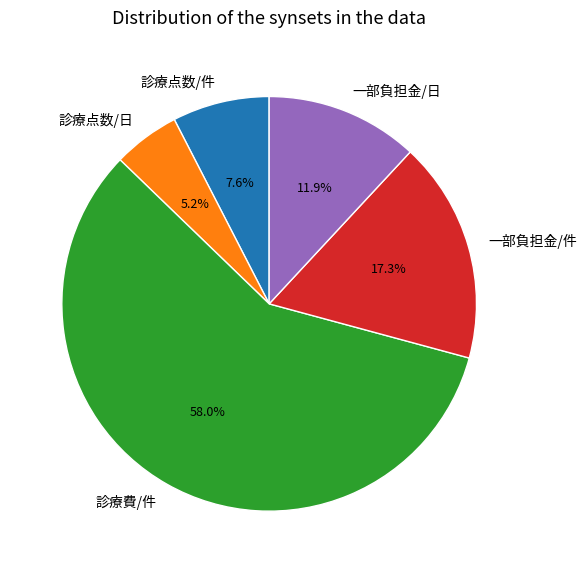

Between 診療点数/件 and 診療費/件, which is larger?

診療費/件